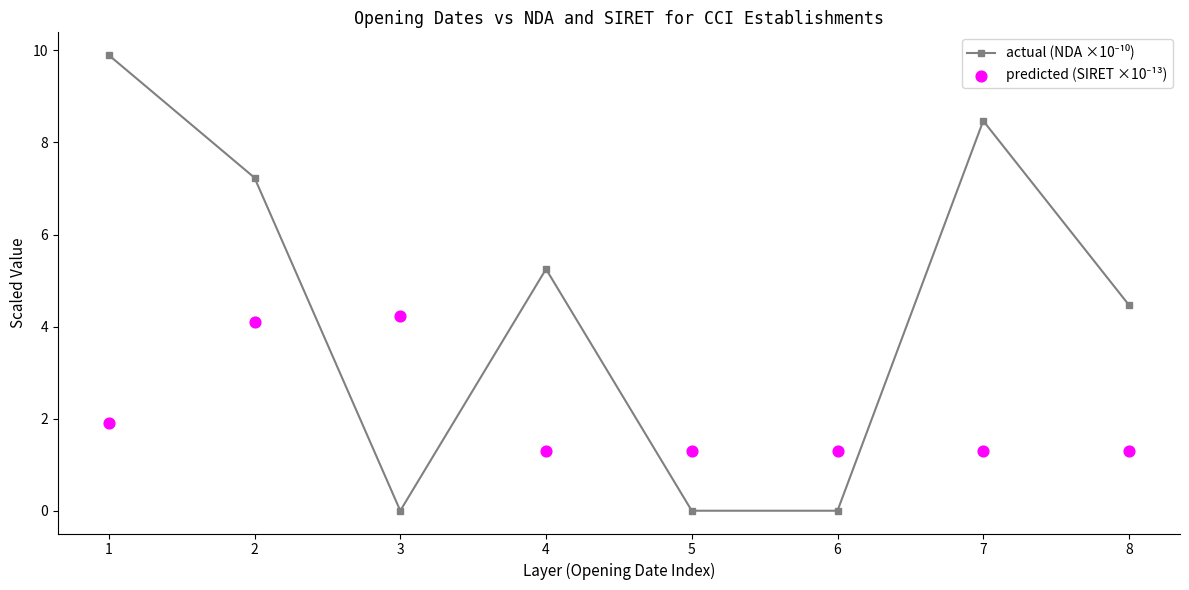

Which series has the largest total across all categories?

actual (NDA ×10⁻¹⁰)